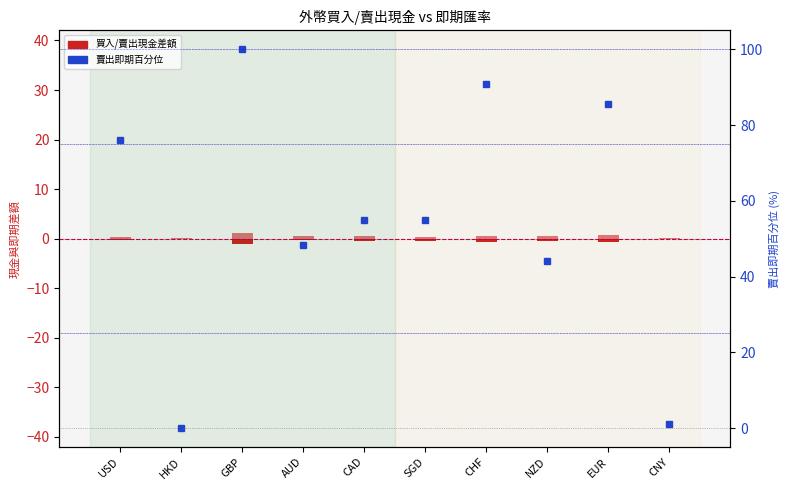

Which series has the largest range (max minus min)?

賣出即期(百分位)